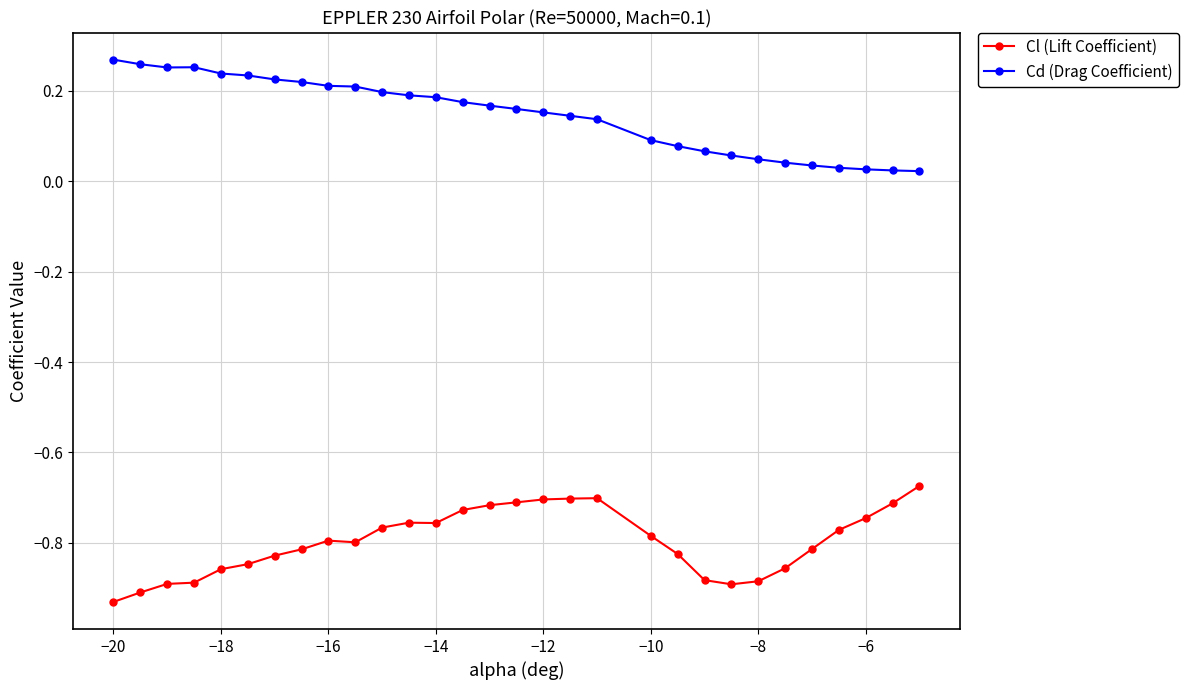

What are all the series names shown in the legend?

Cl (Lift Coefficient), Cd (Drag Coefficient)